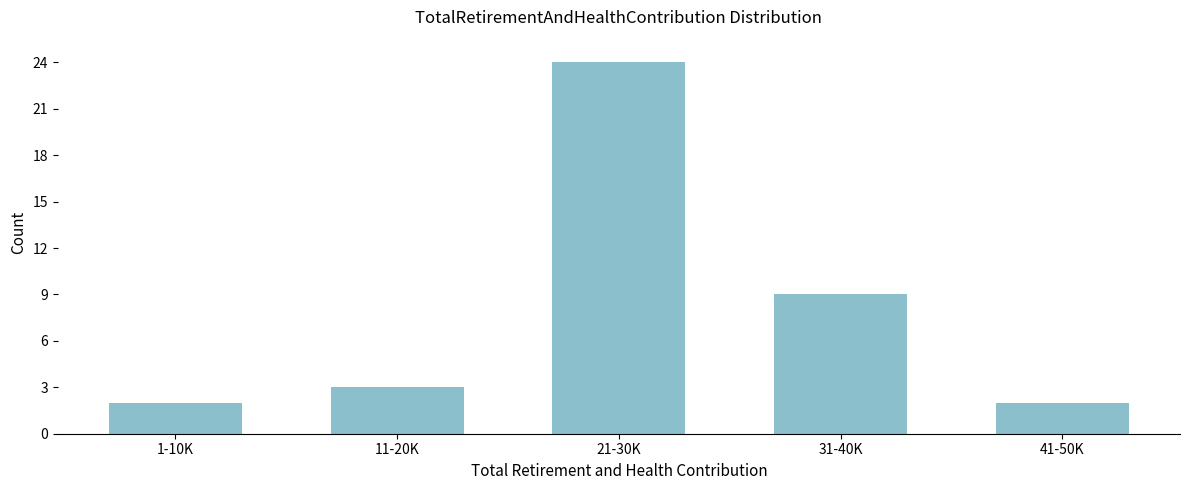

Reading left to right, extract all data points from this chart.

2	3	24	9	2